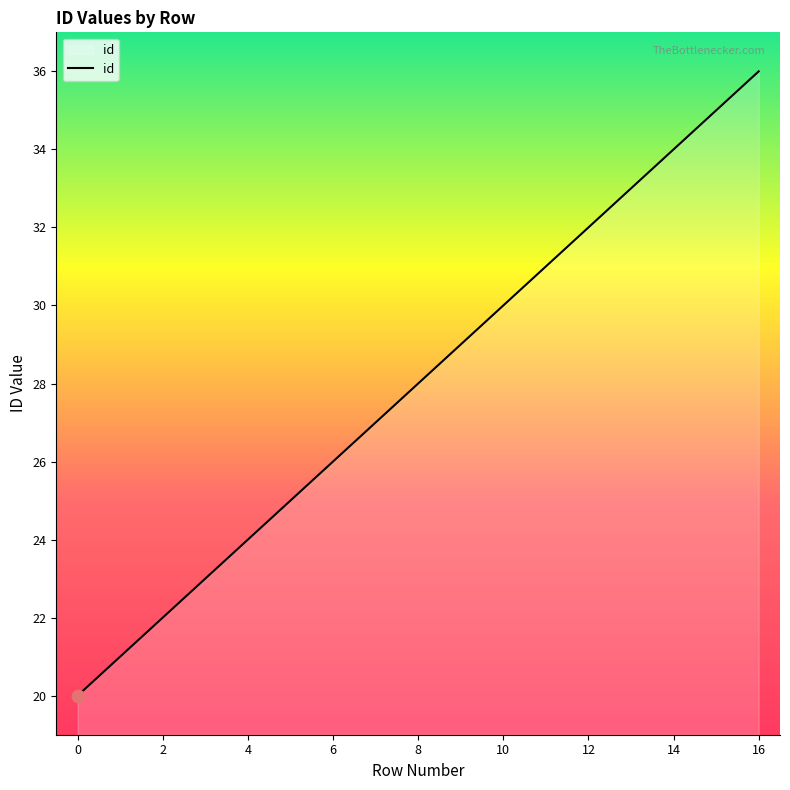

What is the greatest value displayed?

36